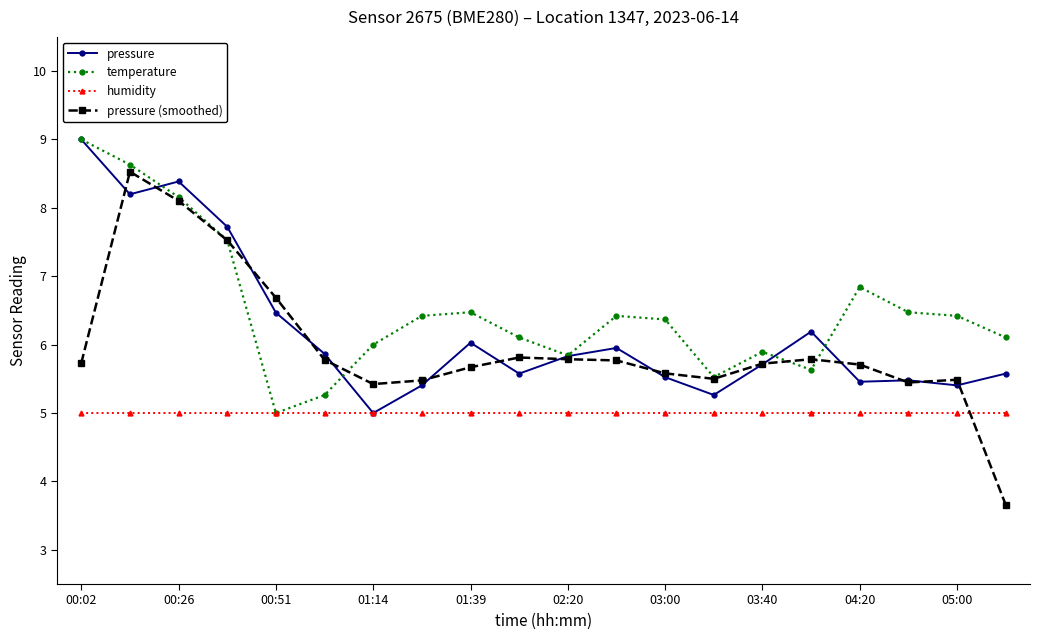

What is the difference between the maximum and second lowest values in the pressure (smoothed) series?

3.1